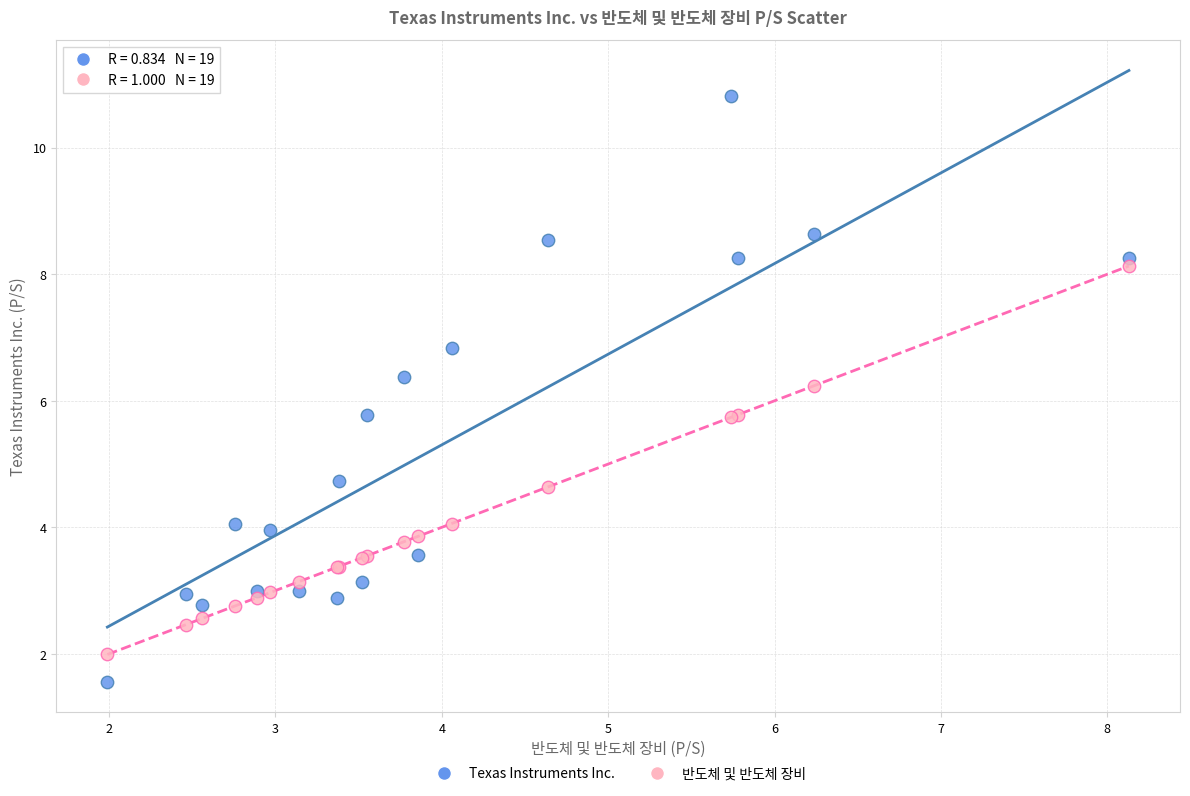

Which series contains the lowest Y value?

Texas Instruments Inc.